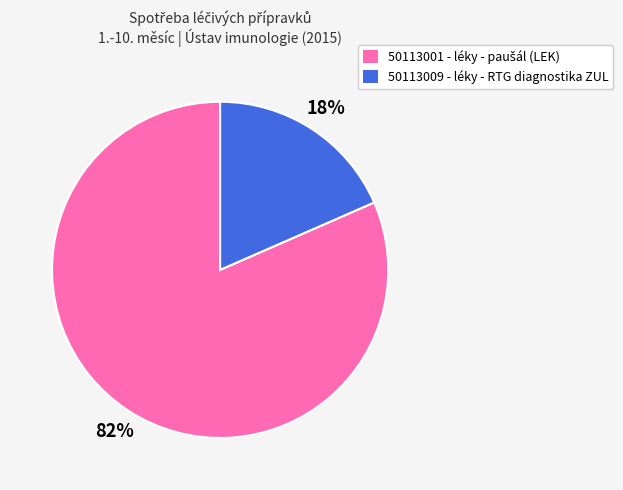

To the nearest percent, what is the average slice percentage?

50%